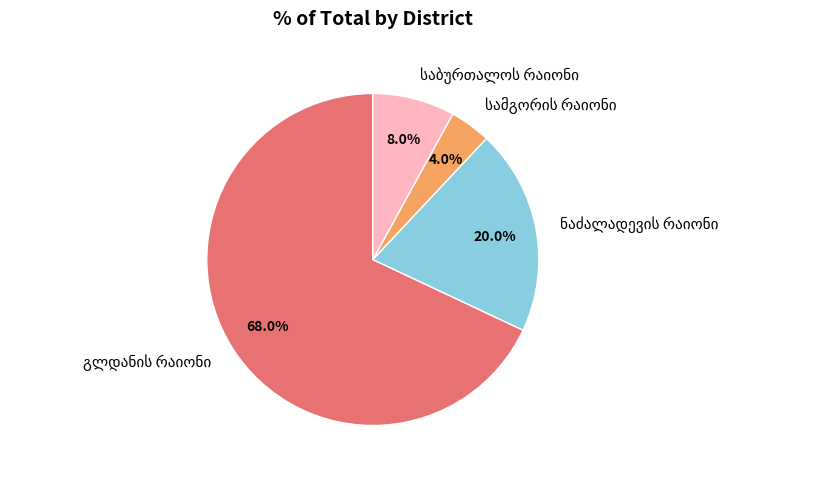

Does any single category account for the majority?

Yes